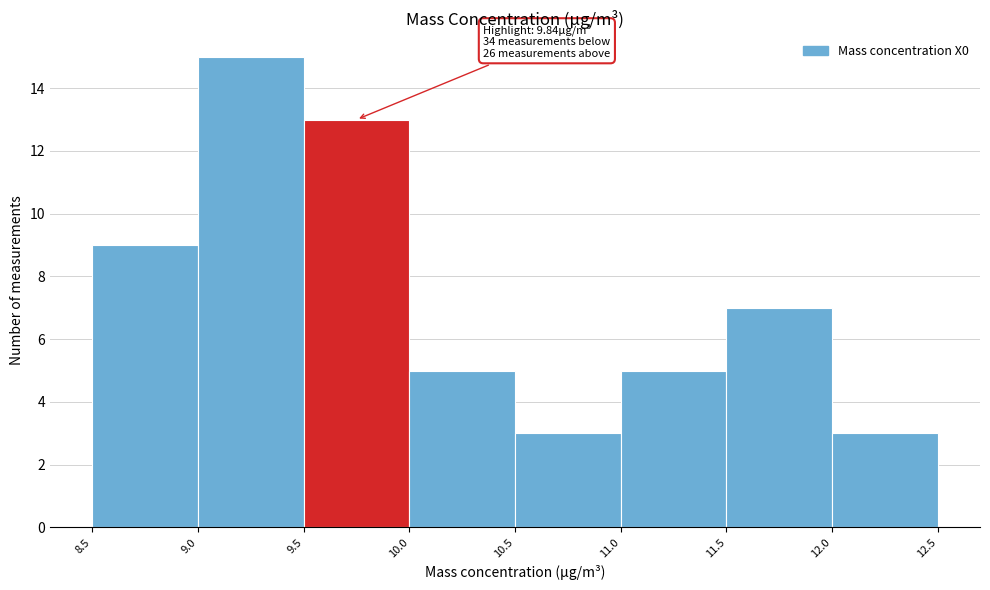

Which range on the x-axis has the tallest bar?

9.0 to 9.5